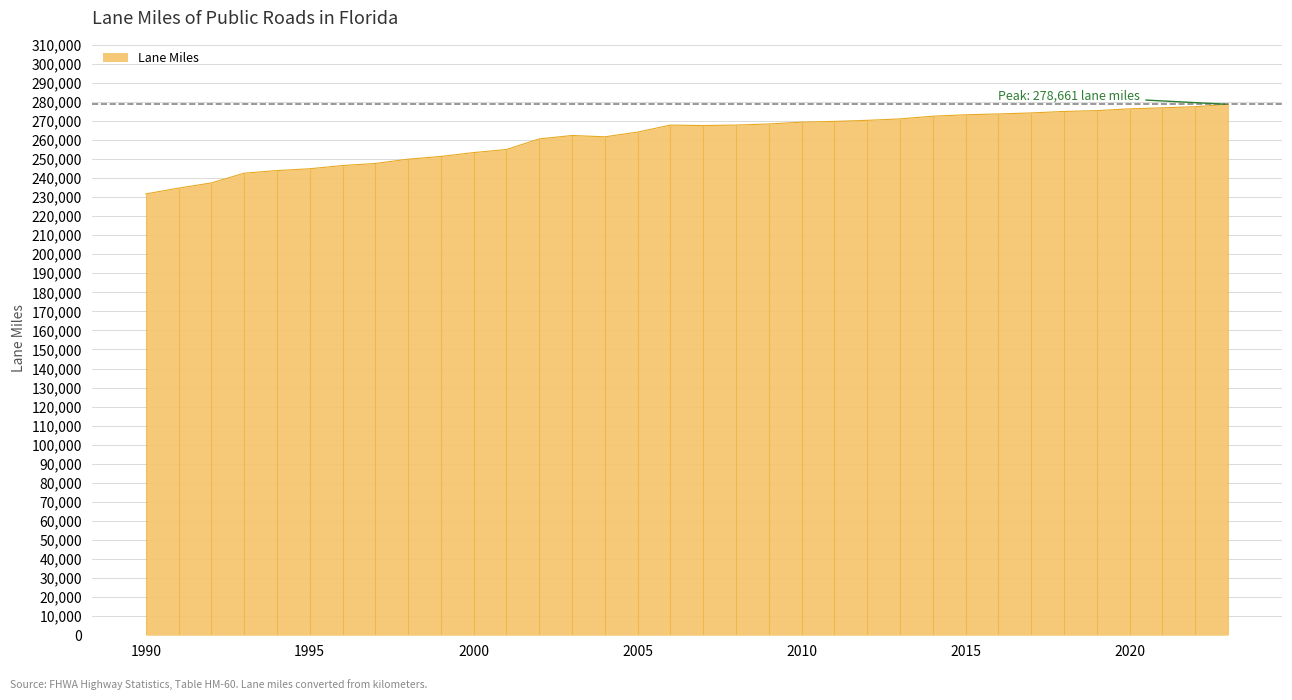

Count the number of categories in the chart.

34